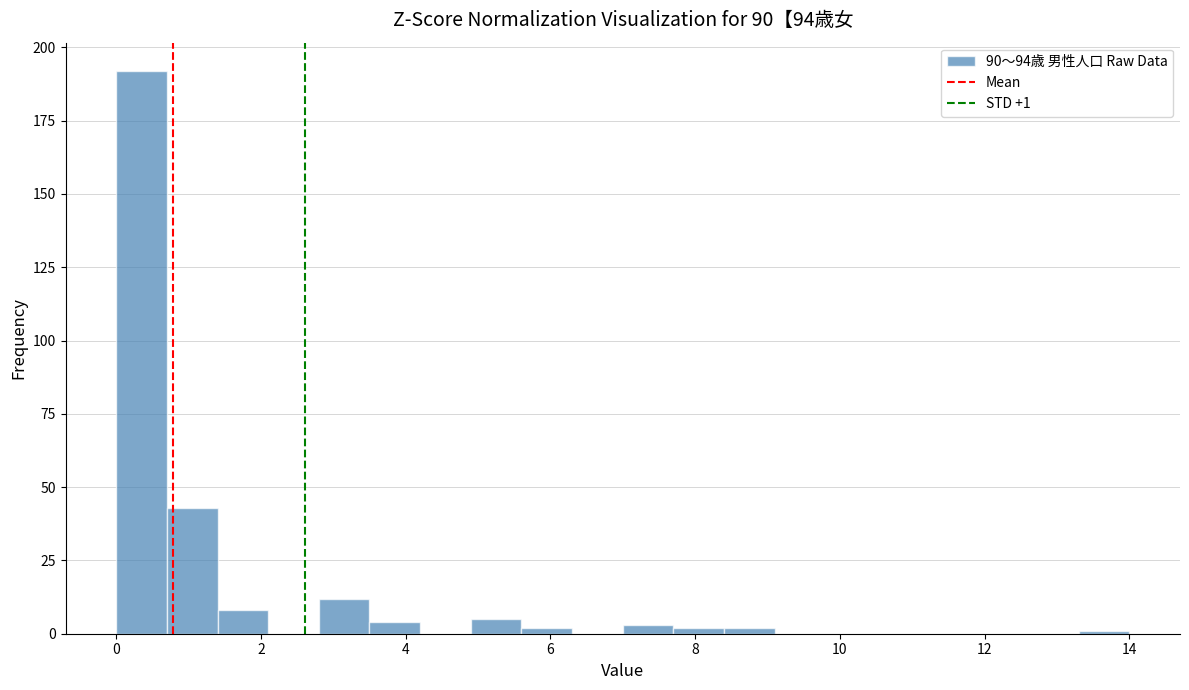

Read against the x-axis, roughly where is the centre of the tallest bar?

0.4